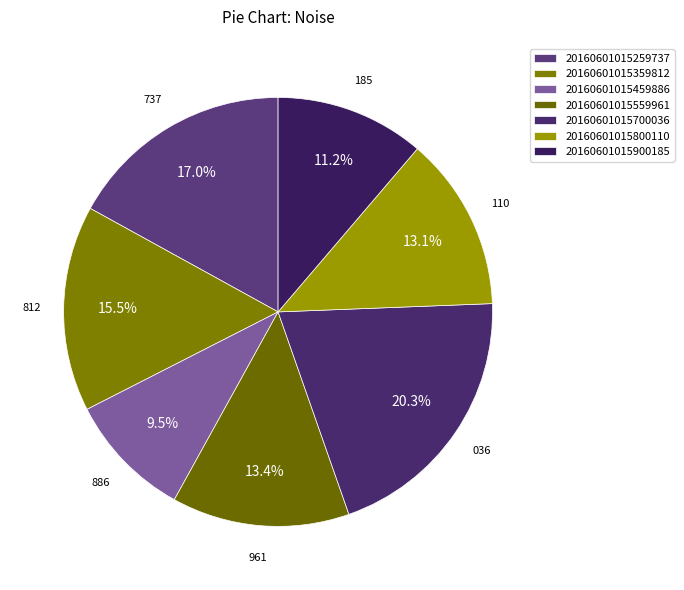

Does 20160601015459886 represent more than half of the total?

No